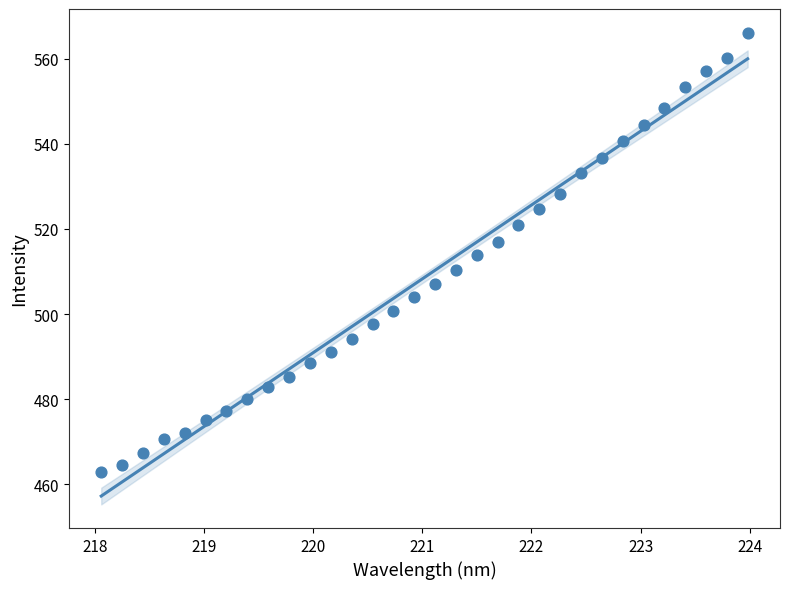

What is the range of Y values (max minus min)?

103.2